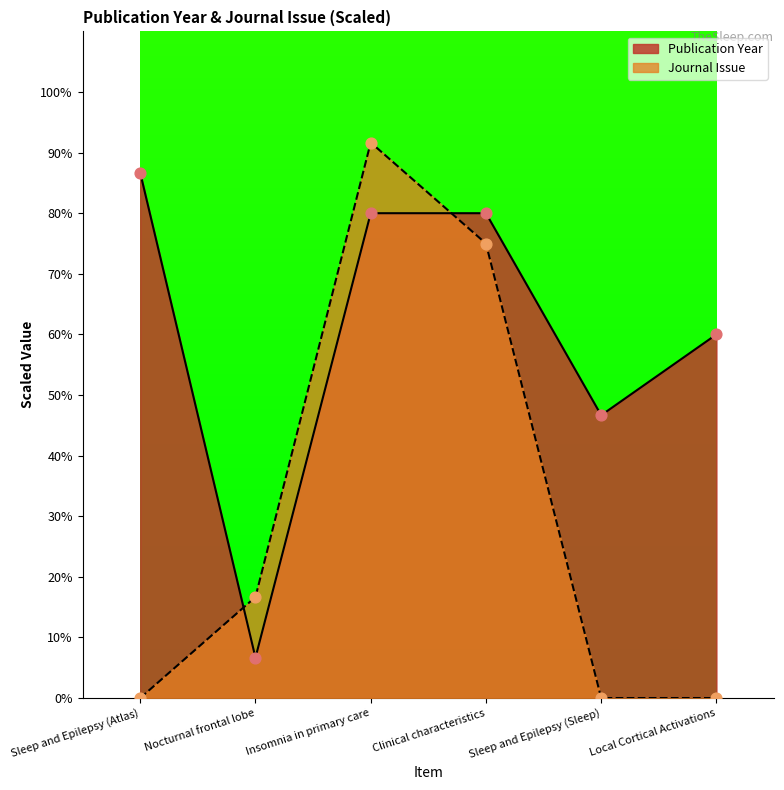

Which series contains the lowest Y value?

Journal Issue